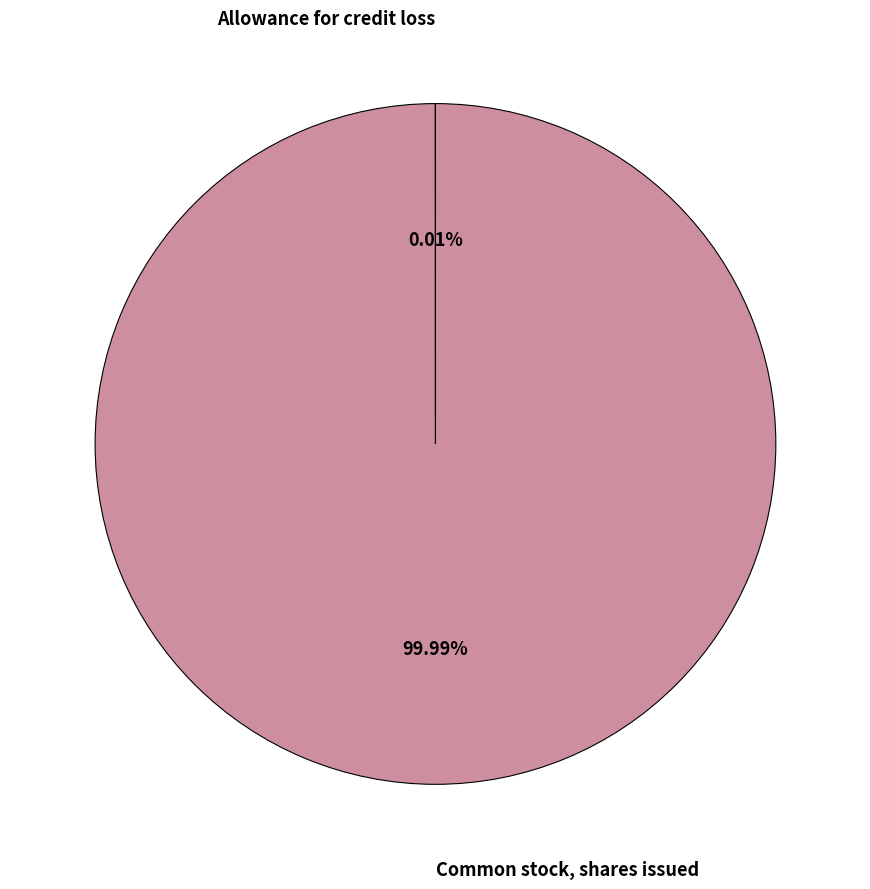

Which slice is the largest?

Common stock, shares issued